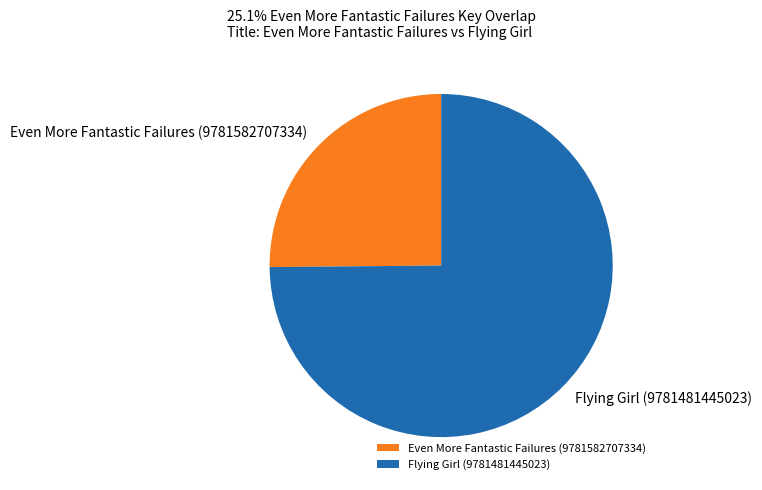

How many segments does this pie chart have?

2